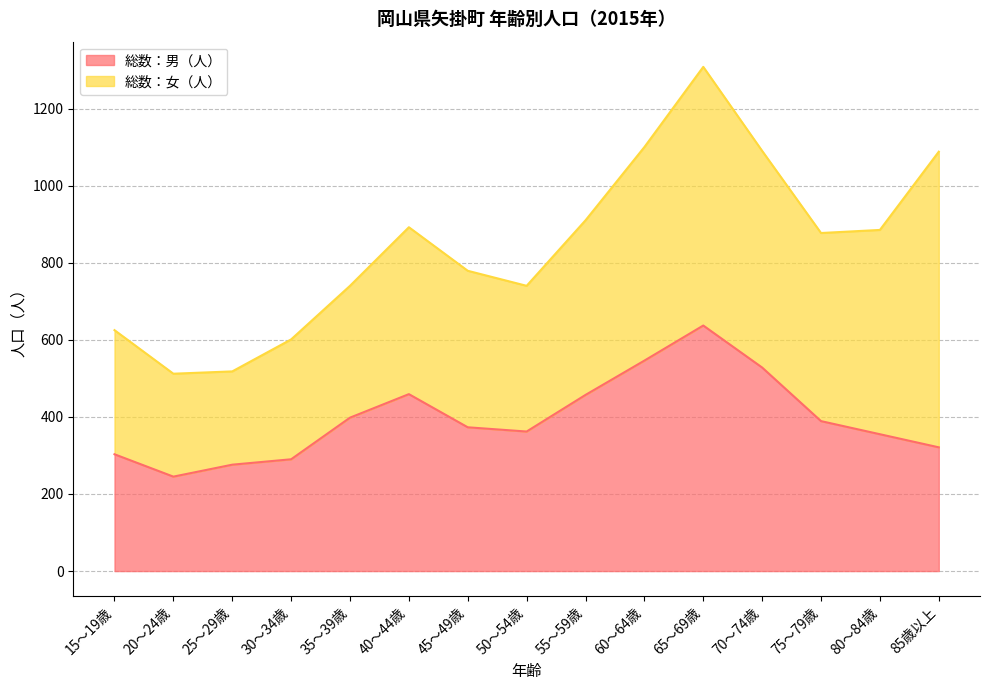

How many points are lower than both their immediate neighbors (excluding endpoints)?

2